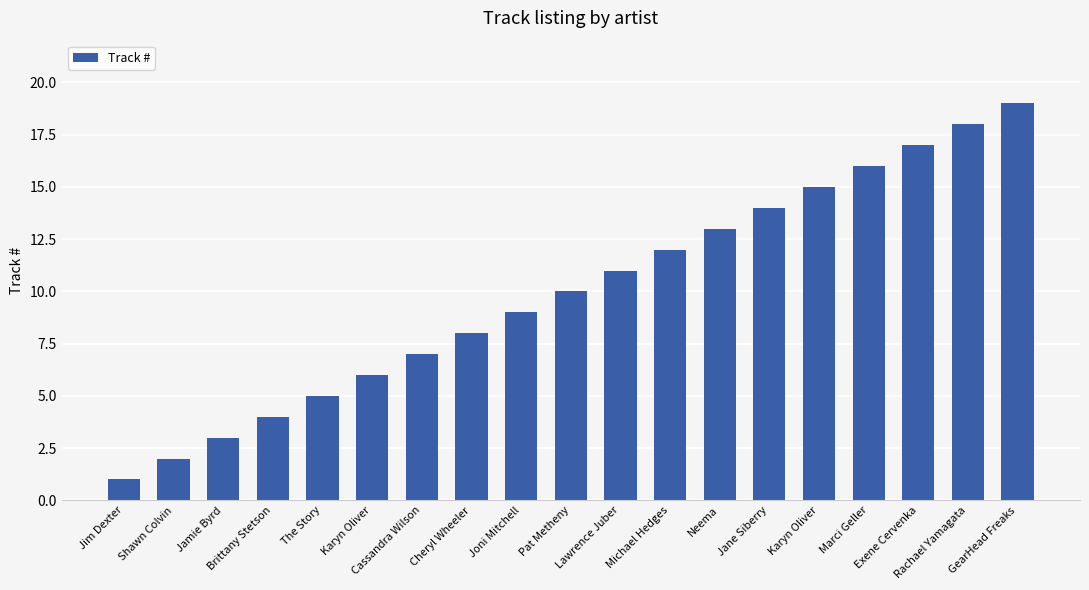

Reading right to left, what are all the values shown in this chart?

GearHead Freaks=19	Rachael Yamagata=18	Exene Cervenka=17	Marci Geller=16	Karyn Oliver=15	Jane Siberry=14	Neema=13	Michael Hedges=12	Lawrence Juber=11	Pat Metheny=10	Joni Mitchell=9	Cheryl Wheeler=8	Cassandra Wilson=7	Karyn Oliver=6	The Story=5	Brittany Stetson=4	Jamie Byrd=3	Shawn Colvin=2	Jim Dexter=1